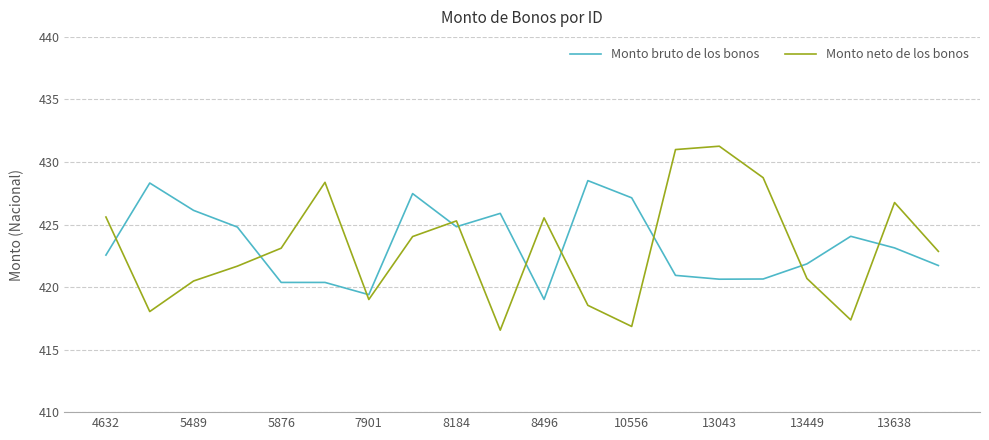

Is this an area chart (filled region under the line)?

No